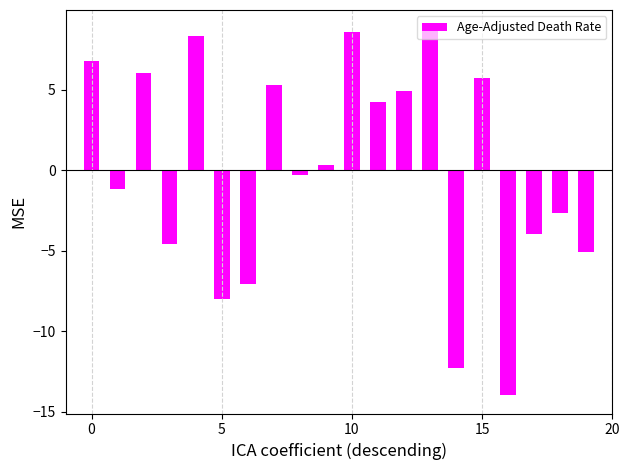

What is the value of the 1st bar from the left?

6.8